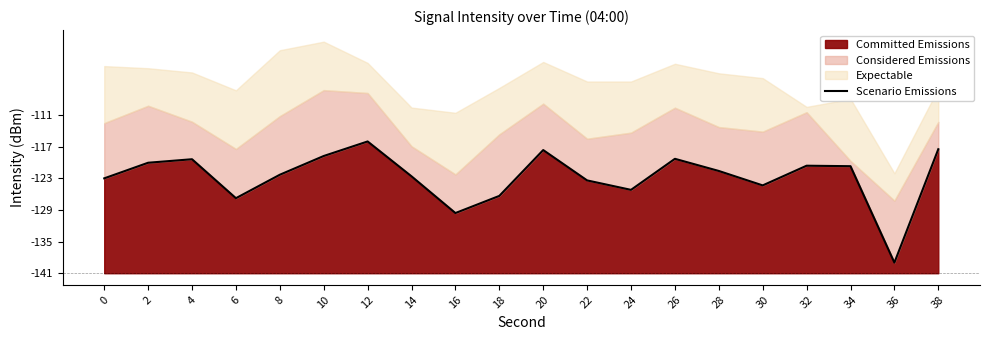

What is the difference between the values at 22 and 6?

3.3